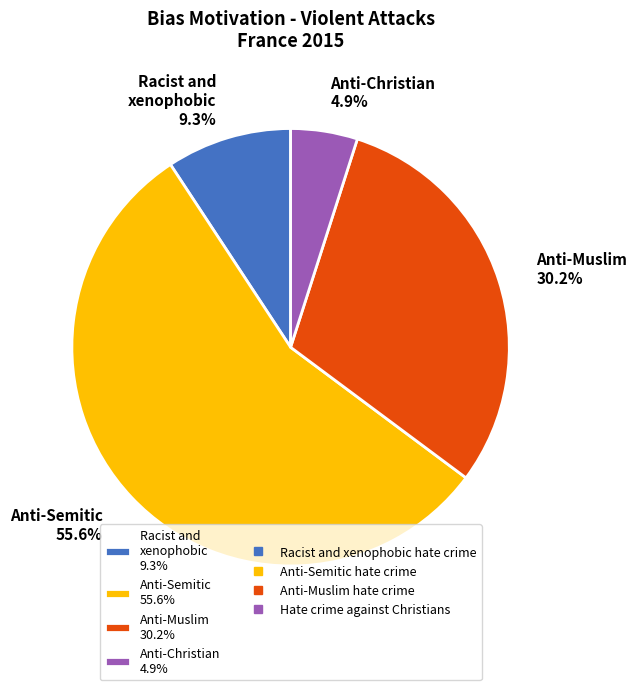

Do Racist and xenophobic 9.3% and Anti-Semitic 55.6% together represent more than half of the pie?

Yes